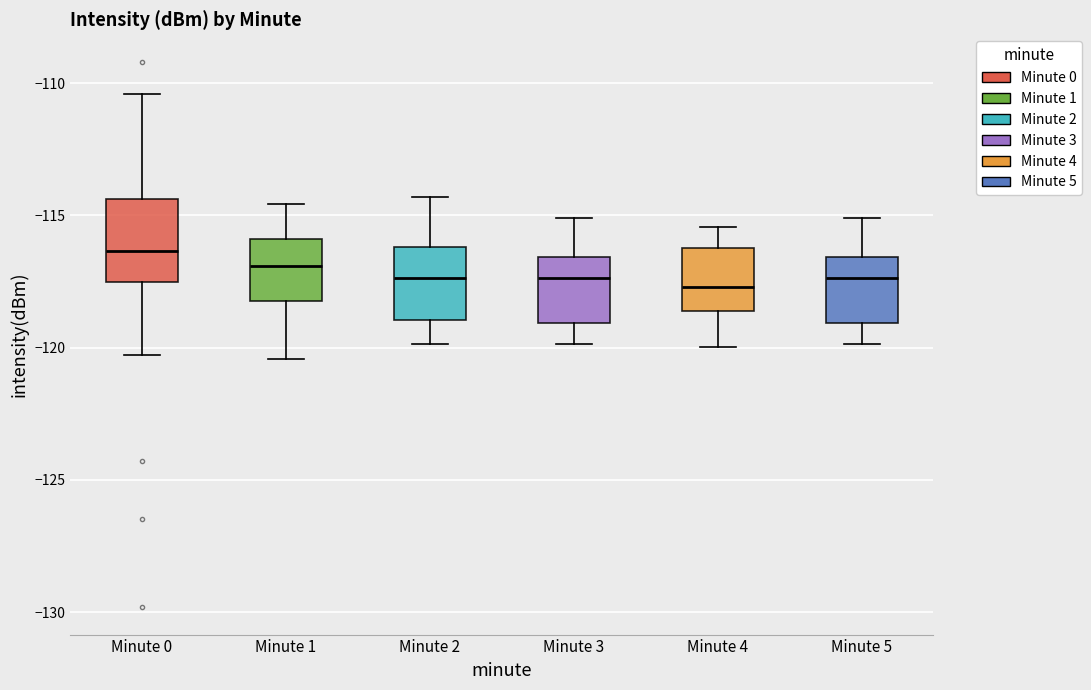

Where is the lower edge of the box for Minute 4 on the y-axis? The values are not printed on the chart, so give them approximately, as read against the axis.

-118.5